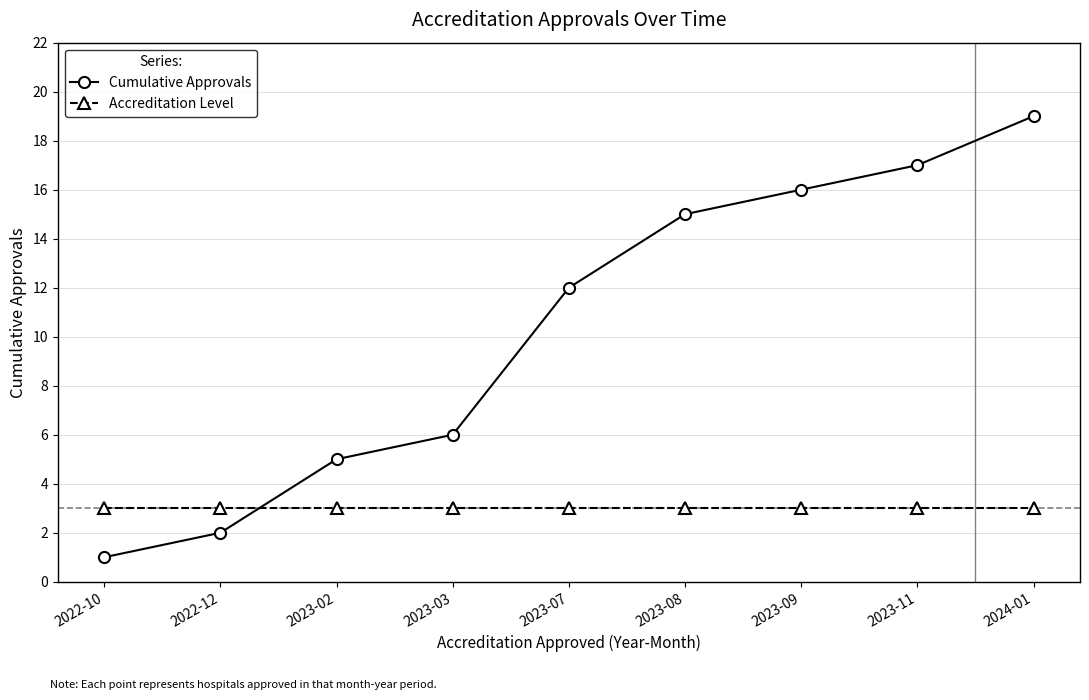

What value does the Cumulative Approvals series have at 2023-09, to the nearest 10?

20